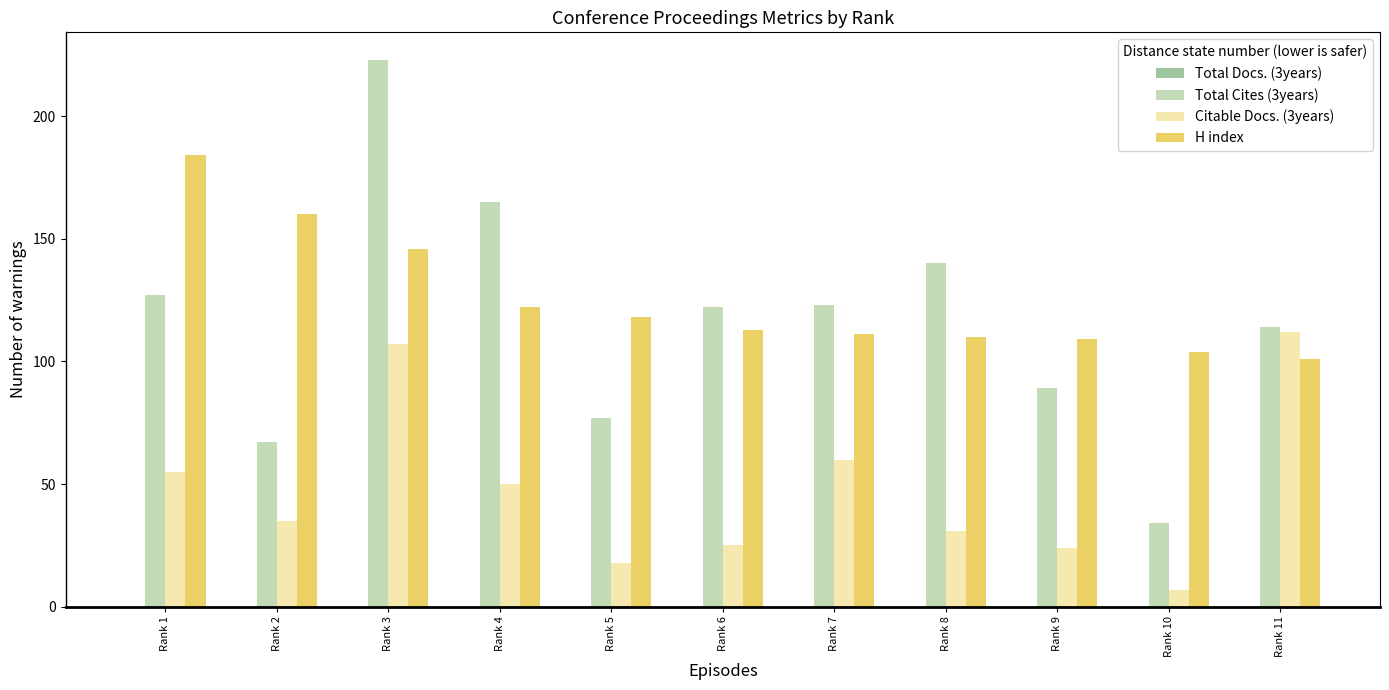

Is it true that Citable Docs. (3years) equals 35 at Rank 6?

False